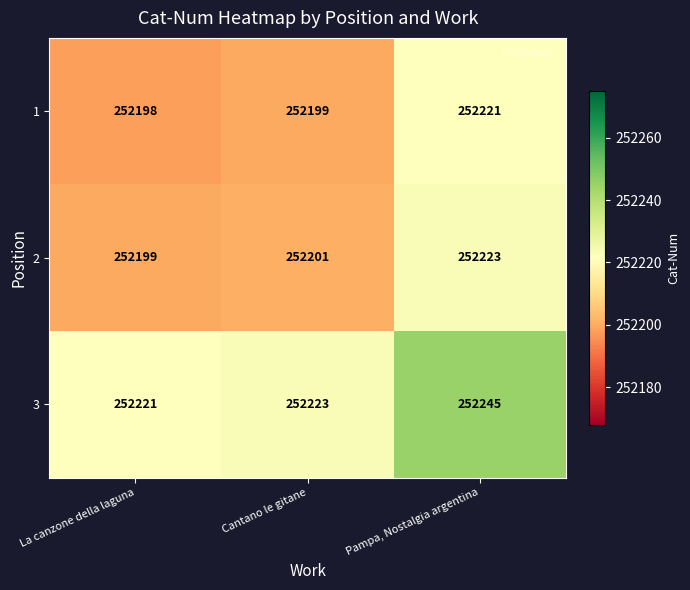

What is the spread (max minus min) of values at Cantano le gitane?

24